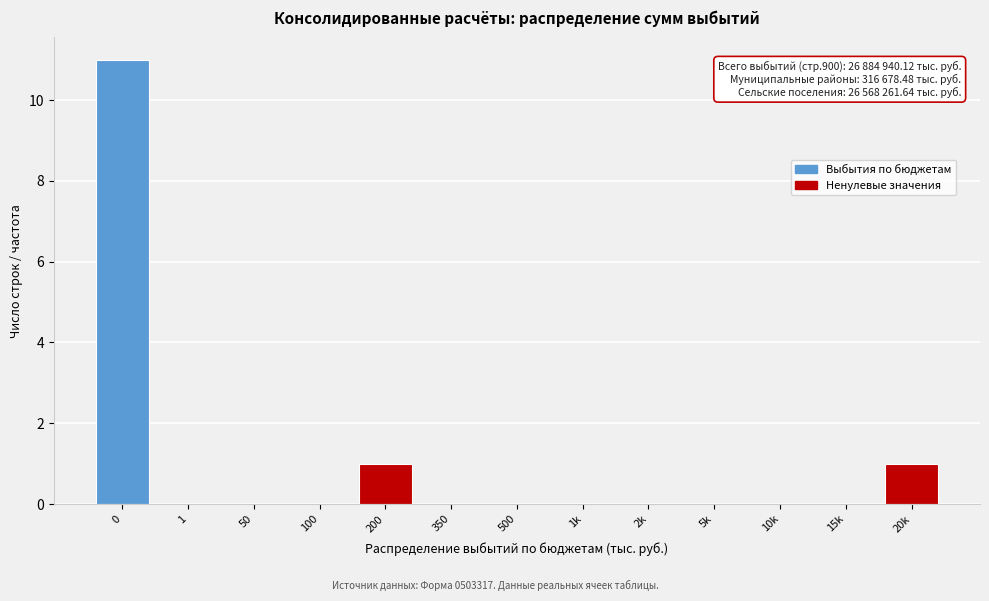

Reading right to left, transcribe all the data shown in this chart.

20k=1	15k=0	10k=0	5k=0	2k=0	1k=0	500=0	350=0	200=1	100=0	50=0	1=0	0=11